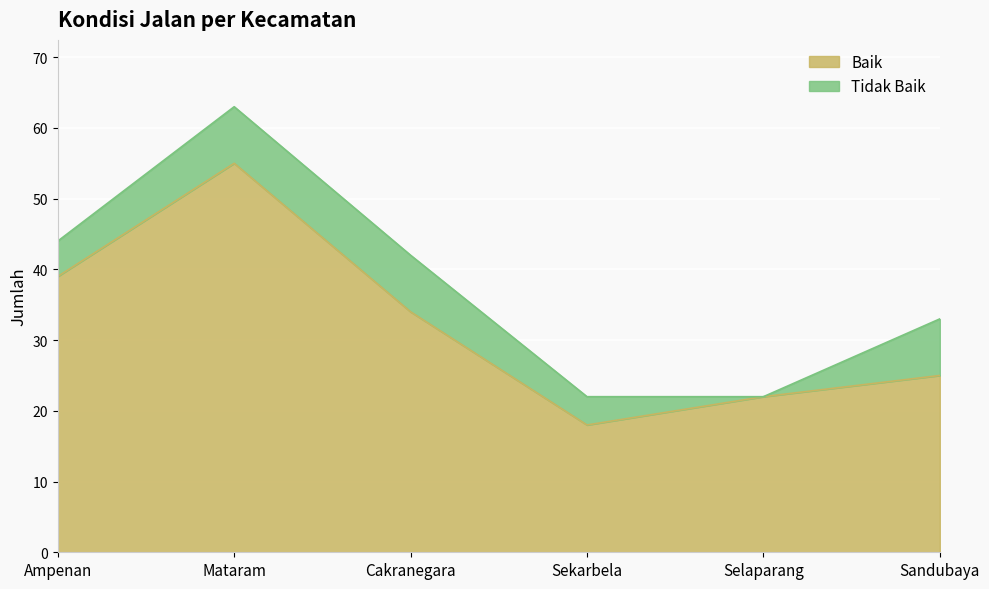

List the labels in order of value, smallest first.

Sekarbela, Selaparang, Sandubaya, Cakranegara, Ampenan, Mataram